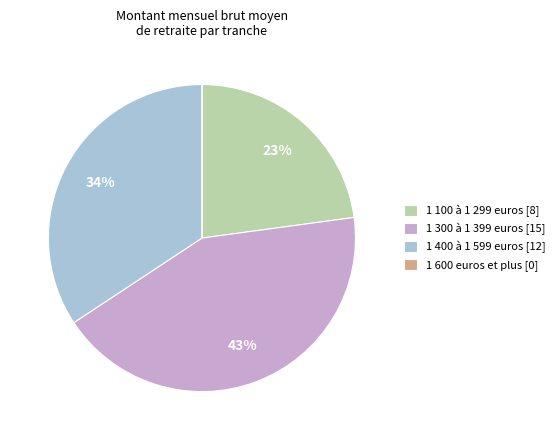

Approximately how many times larger is the value at 1 400 à 1 599 euros [12] compared to 1 100 à 1 299 euros [8]?

1.5